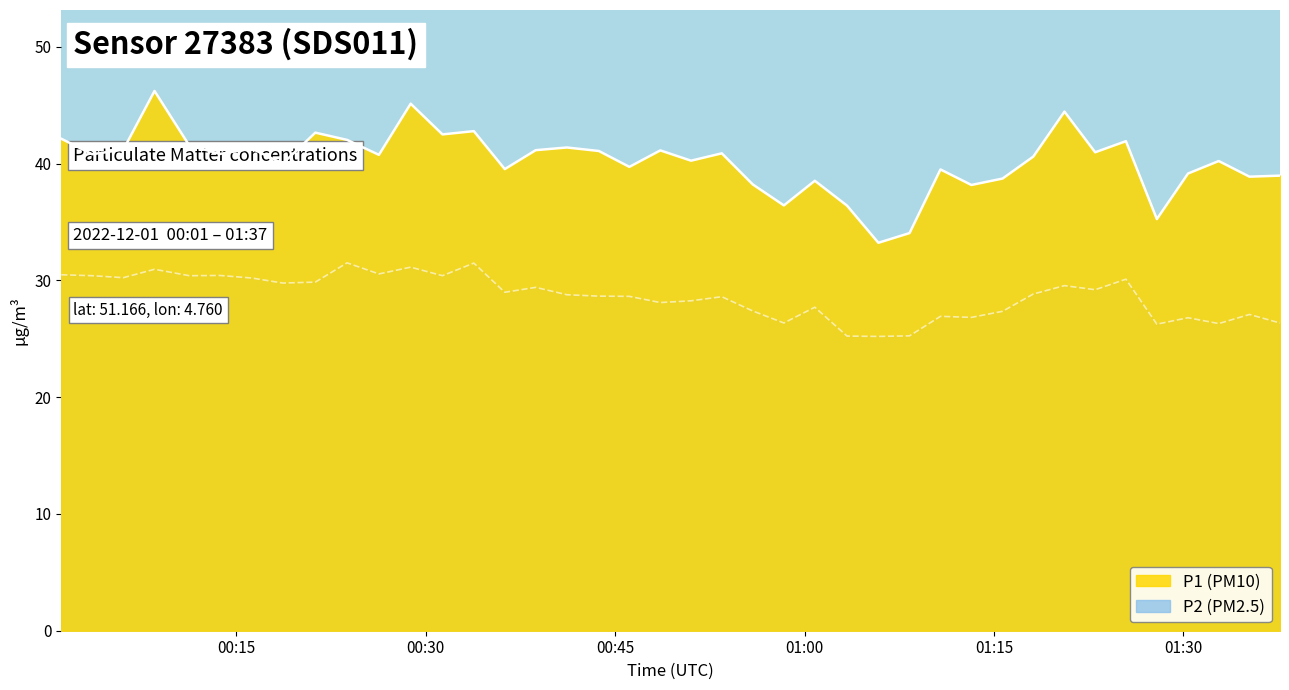

List the series in order of their overall mean, highest first.

P1, P2